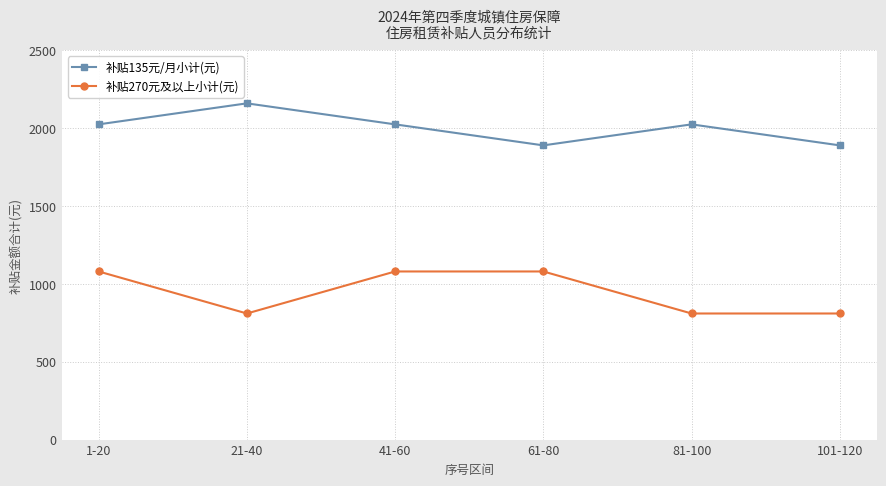

At which category does 补贴270元及以上小计(元) reach its first local valley?

21-40